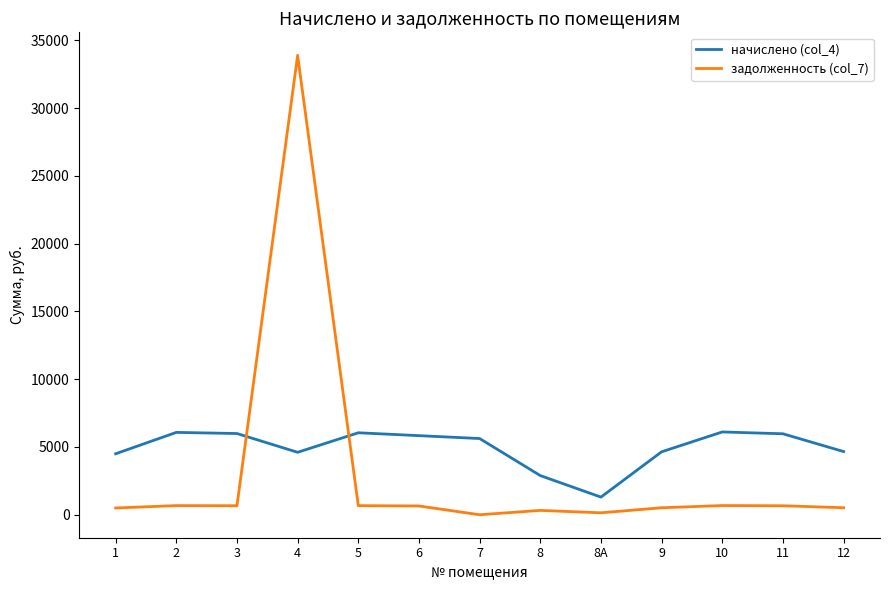

At which category is the sum across all series the highest?

4